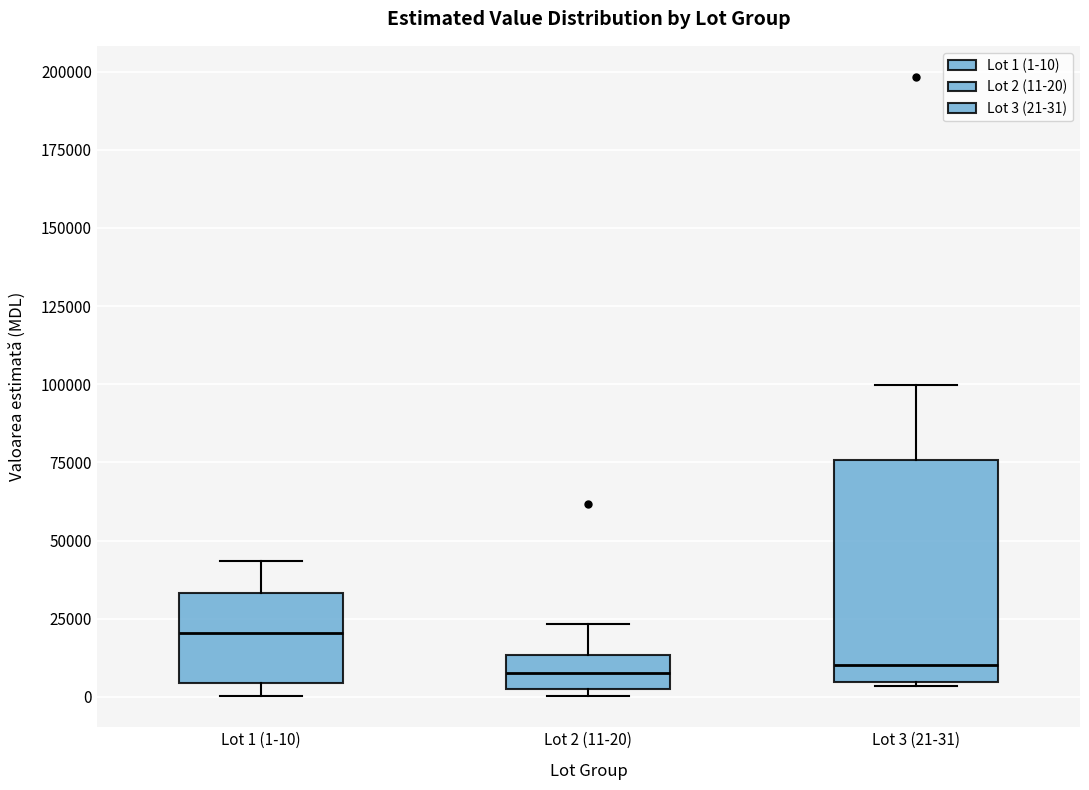

Which box has the highest median line?

Lot 1 (1-10)